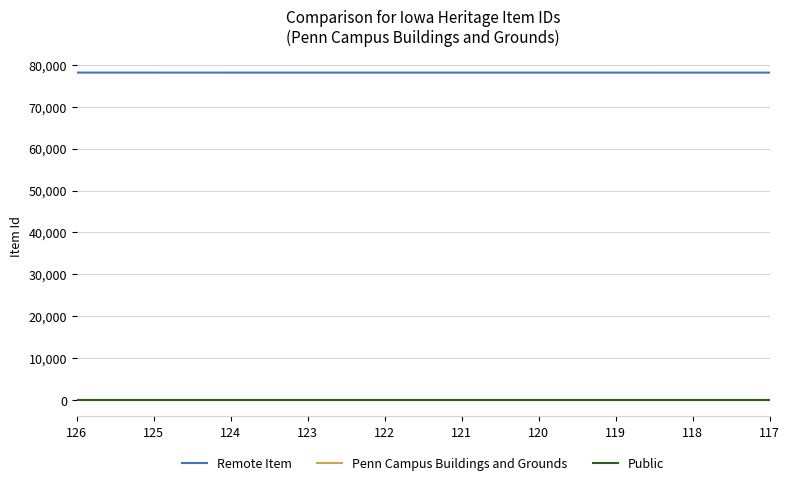

Rank the series by their maximum value, from lowest to highest.

Penn Campus Buildings and Grounds, Public, Remote Item